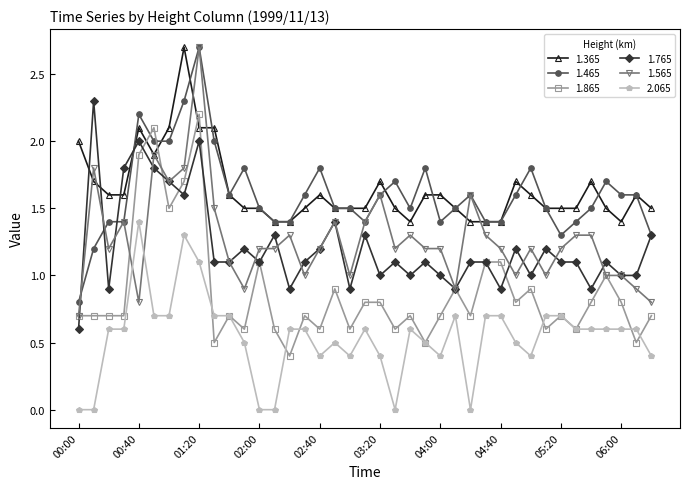

What is the value of the 1.465 point at the 8th from the left?

2.3